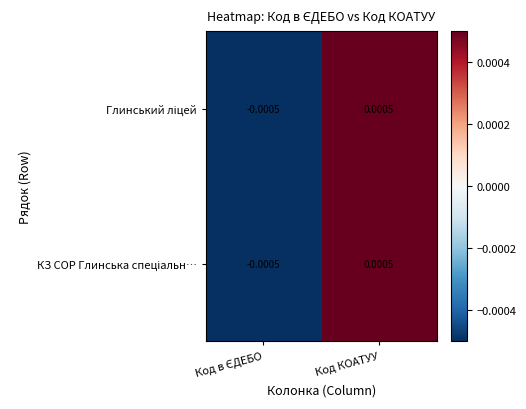

At which category does the chart reach its peak across all series?

Код КОАТУУ